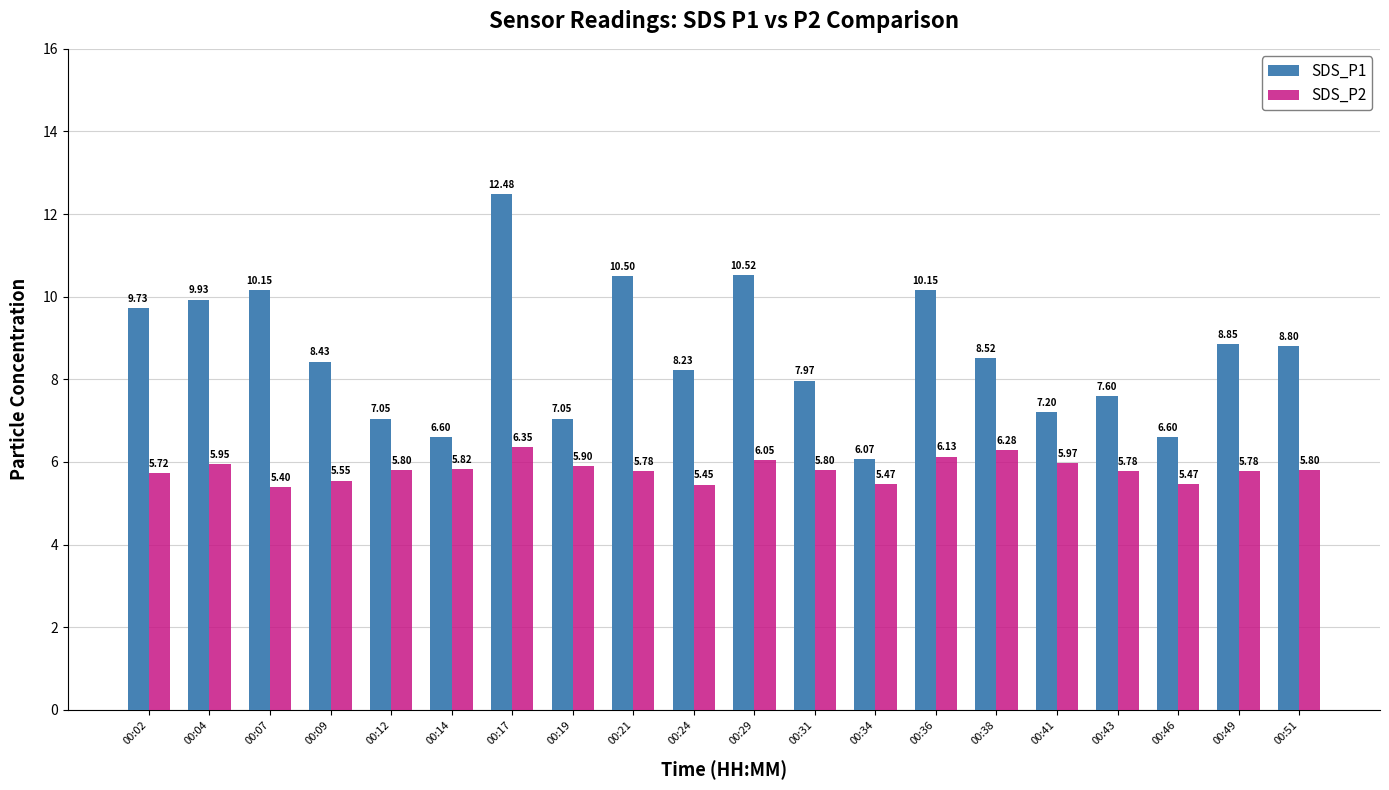

What is the sum of the SDS_P1 values at 00:21 and 00:19?

17.6